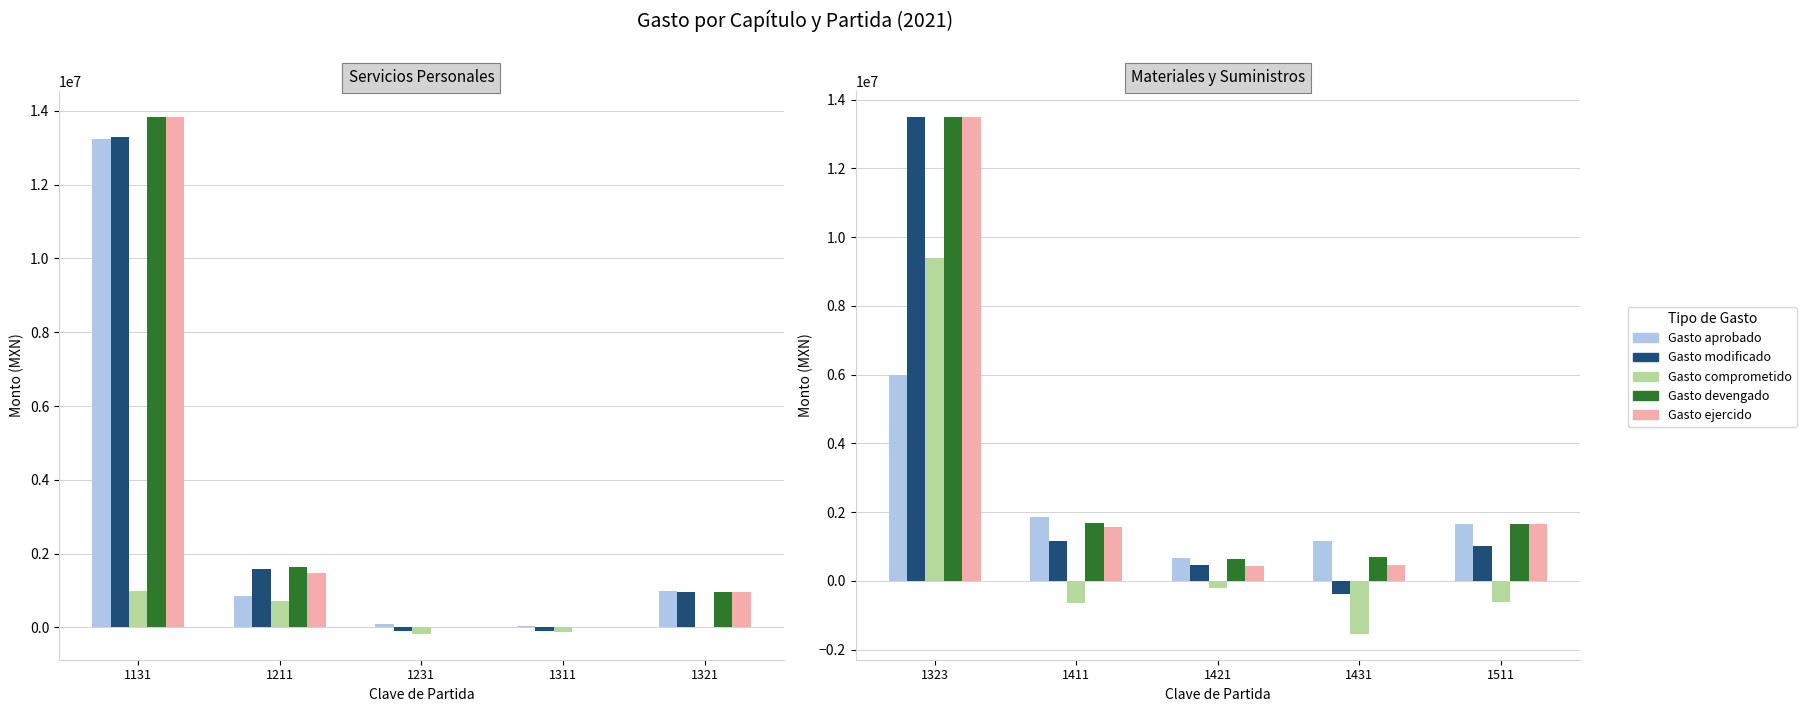

Which series has the largest total across all categories?

Gasto devengado